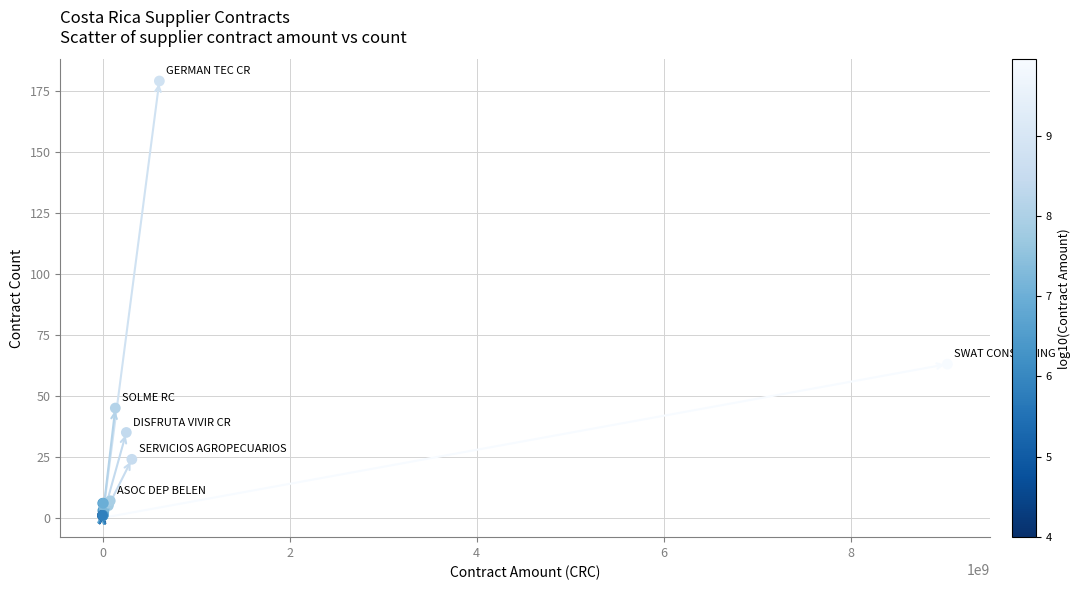

What Y value in the scatter plot is closest to 90?

63